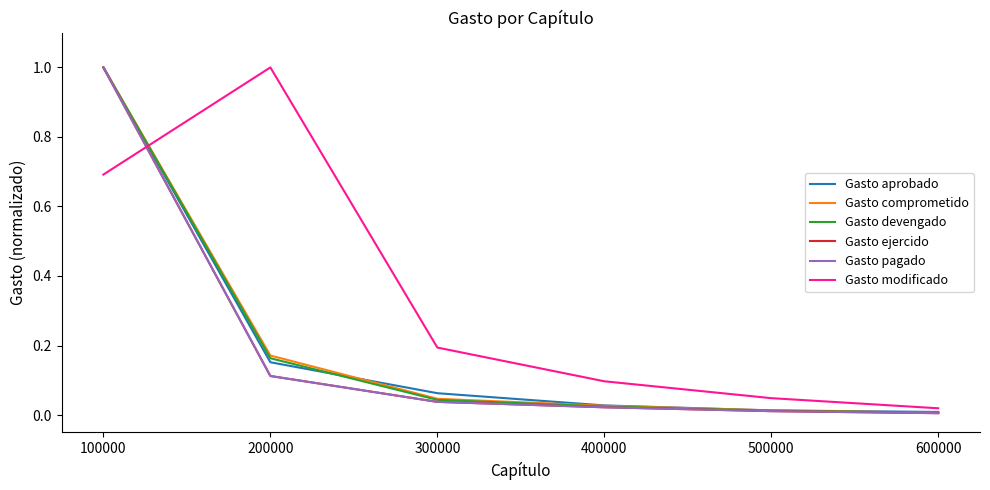

What is the sum of the Gasto modificado values at 200000 and 400000?

1.1